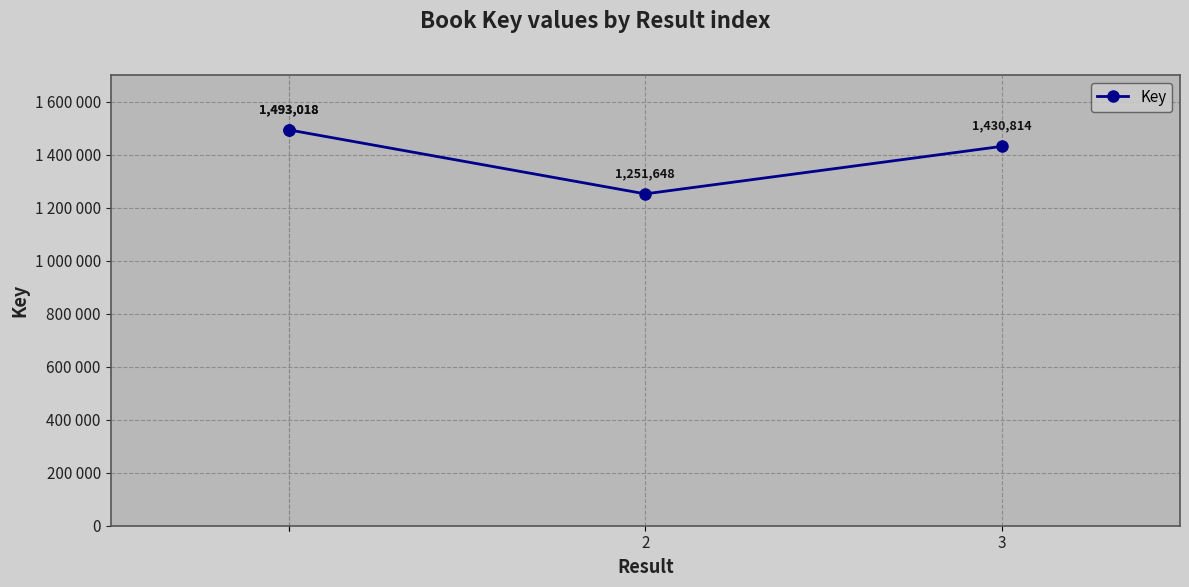

Which has a higher value, 3 or 2?

3